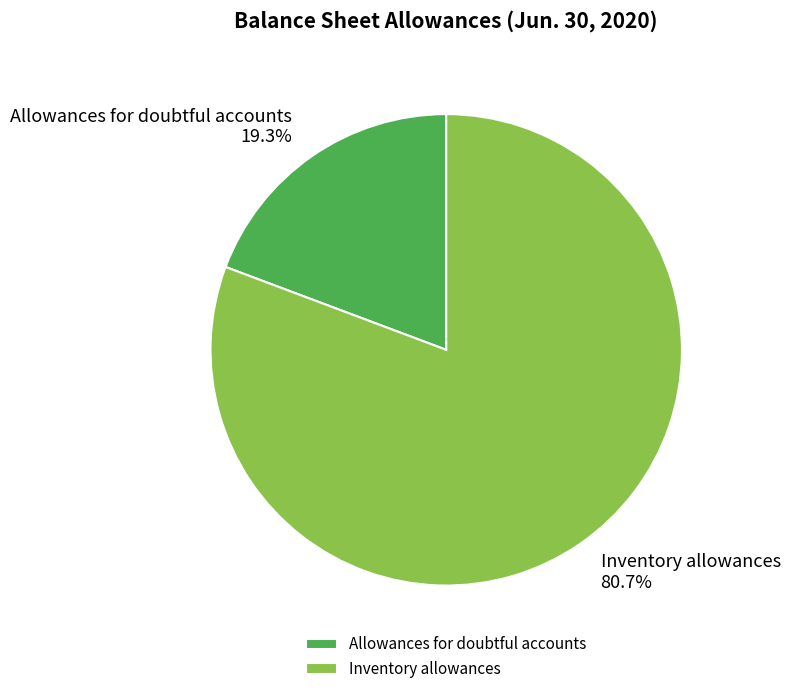

Combined, what portion of the pie is Inventory allowances and Allowances for doubtful accounts?

100.0%